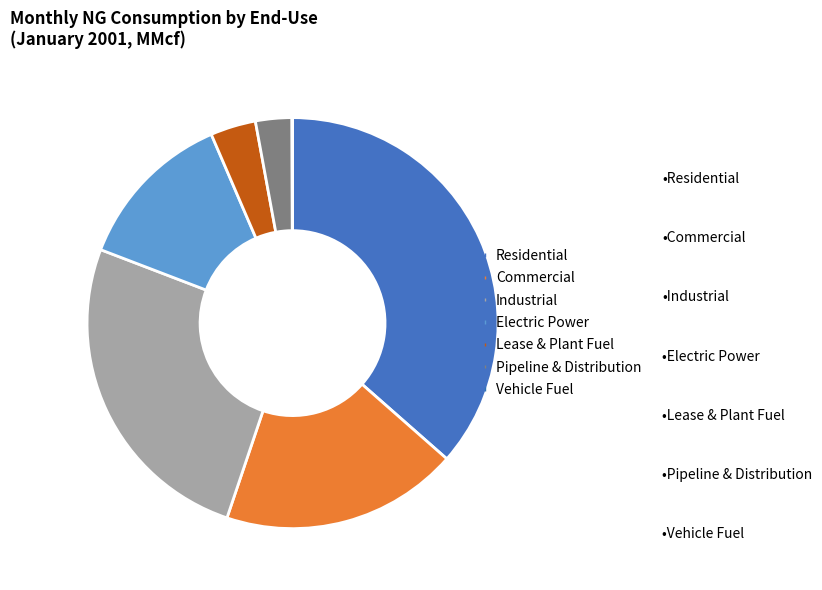

How many slices are in this pie chart?

7